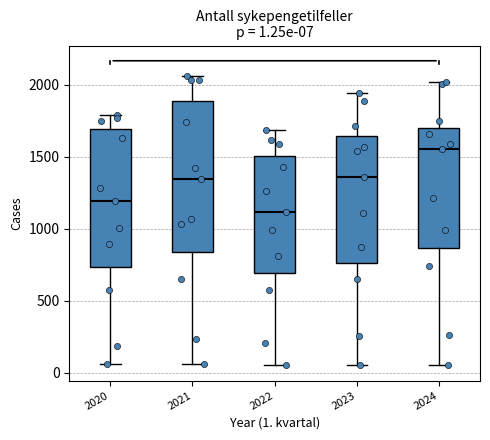

Comparing the boxes themselves (not the whiskers), which one is the tallest?

2021